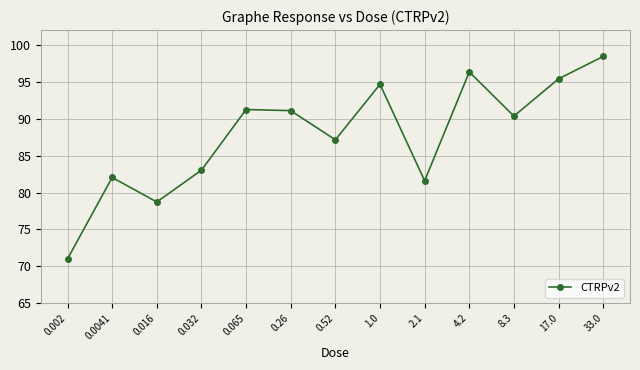

What is the maximum value shown in the chart?

98.4